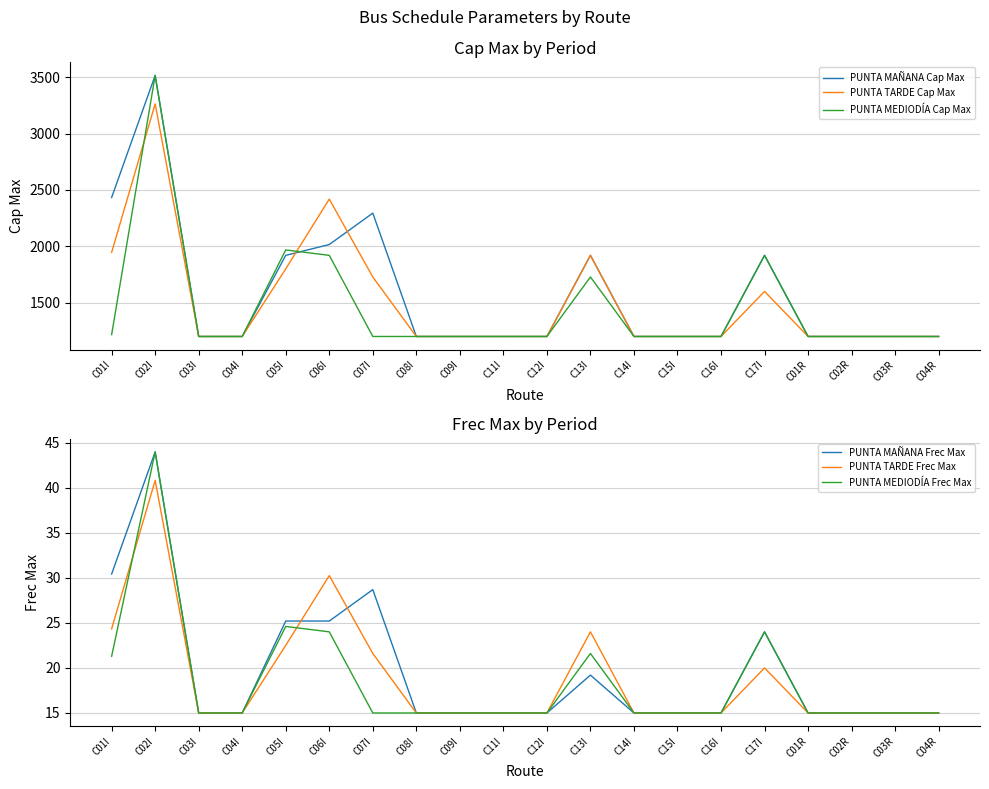

What is the label of the 20th point from the right?

C01I